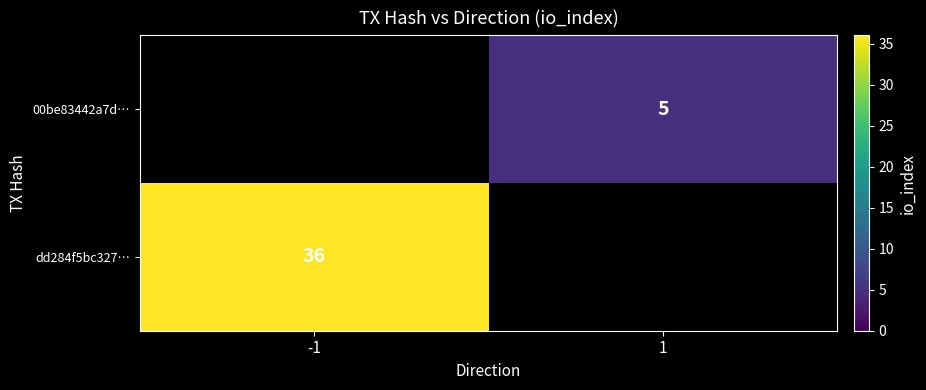

True or false: 00be83442a7d… has a value of 5 at 1.

True